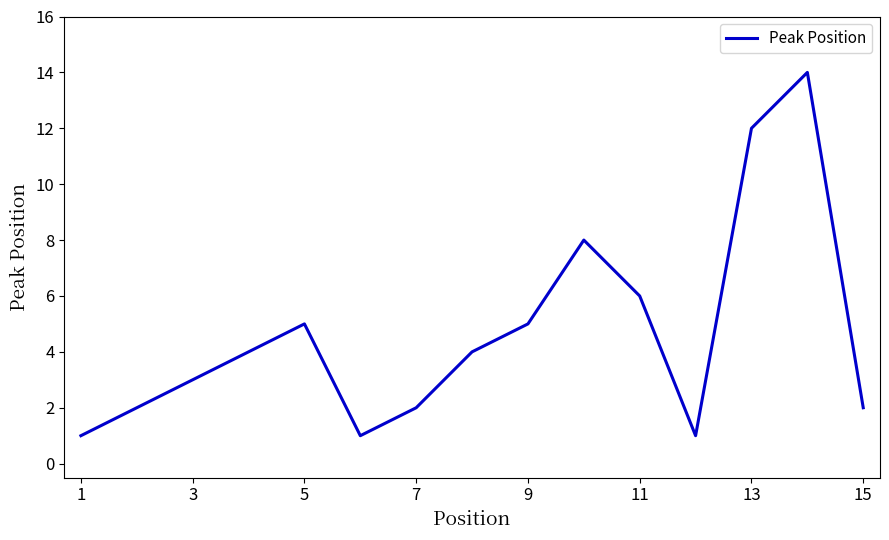

What is the difference between the maximum and minimum values?

13